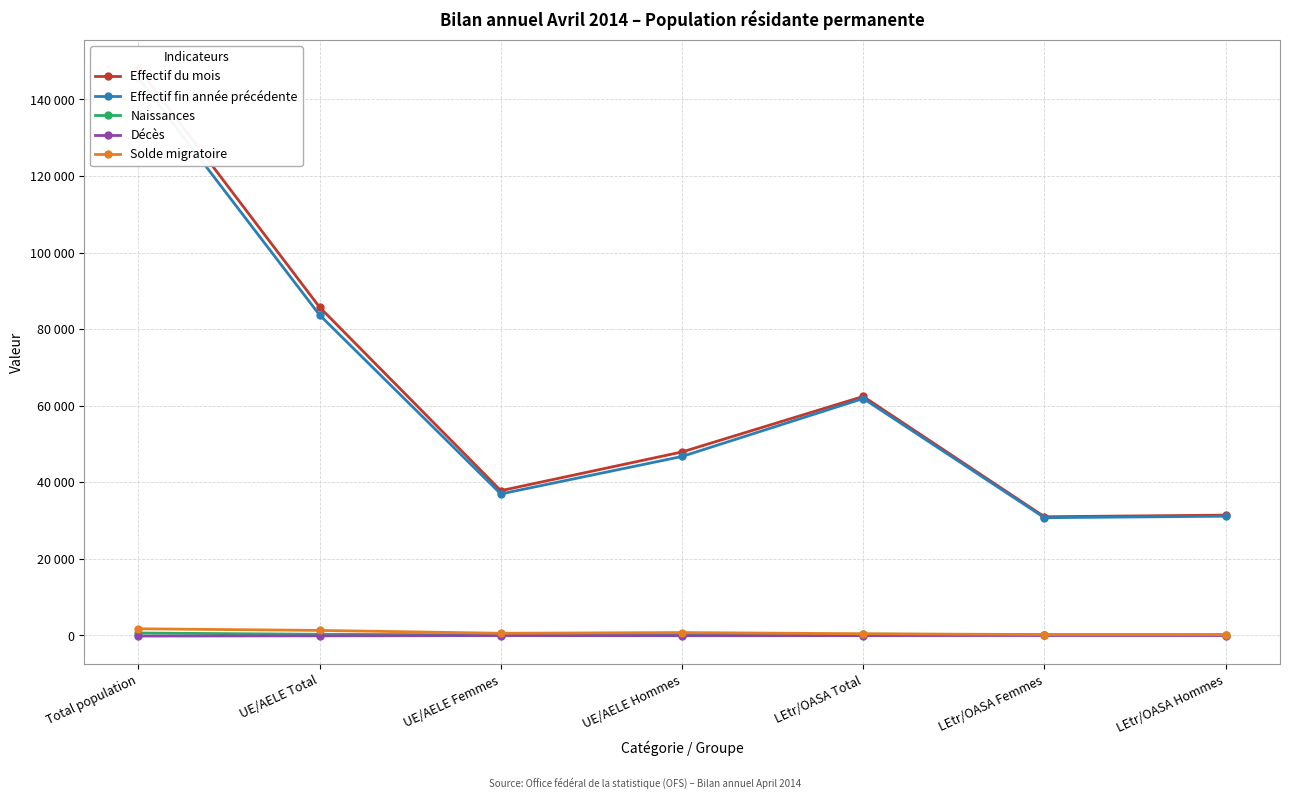

Where is the first local minimum for Décès?

UE/AELE Hommes